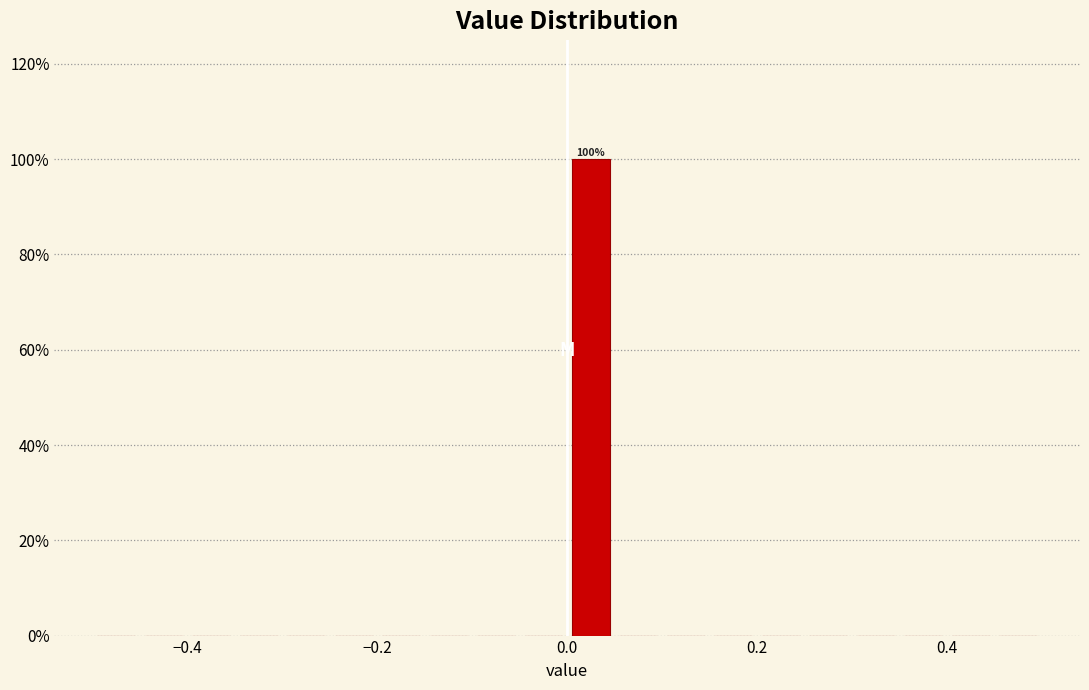

Read against the x-axis, roughly where is the centre of the tallest bar?

0.02